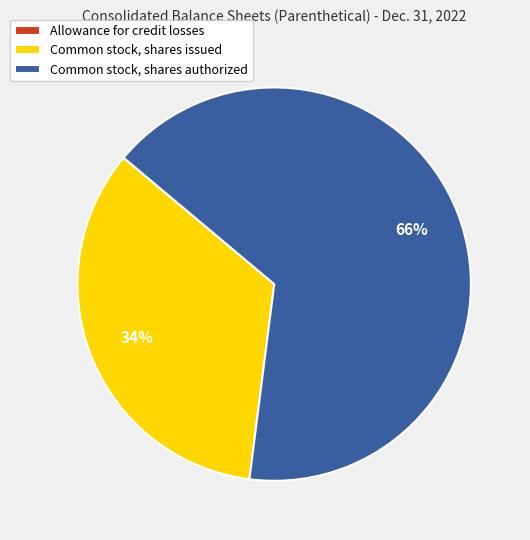

To the nearest percent, what is the average slice percentage?

33%